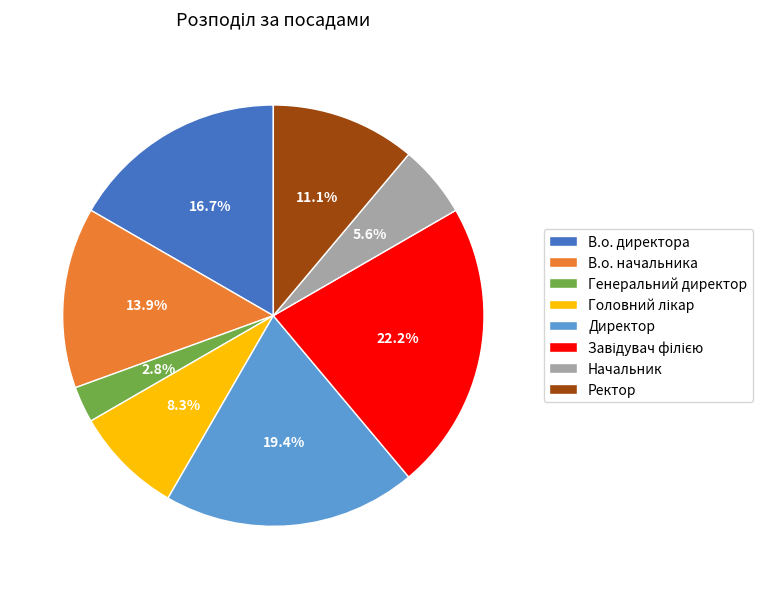

True or false: Генеральний директор accounts for 3% of the total.

True